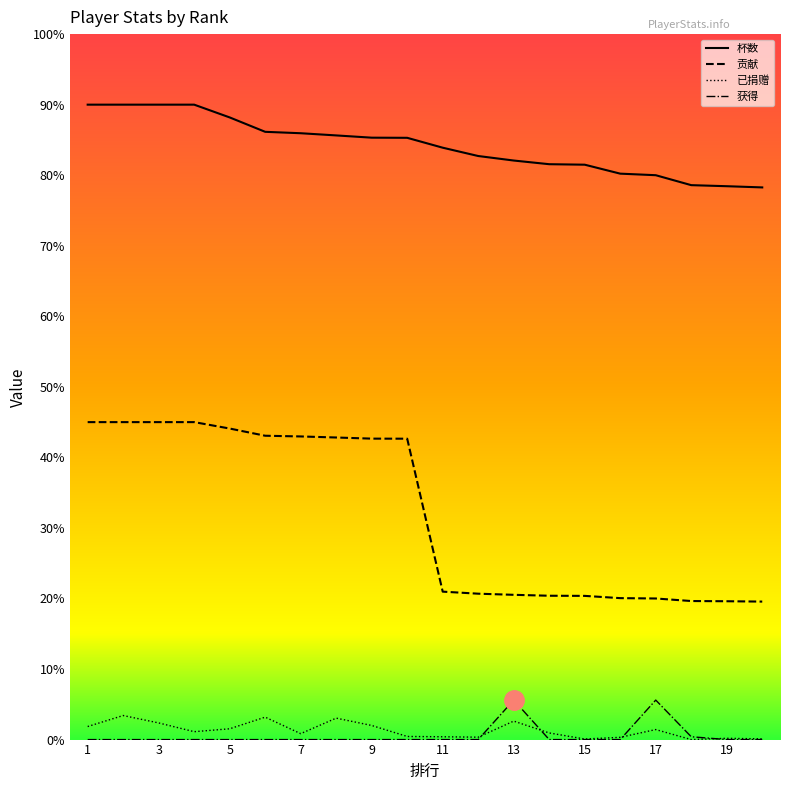

Does the chart display data point markers on the line(s)?

No